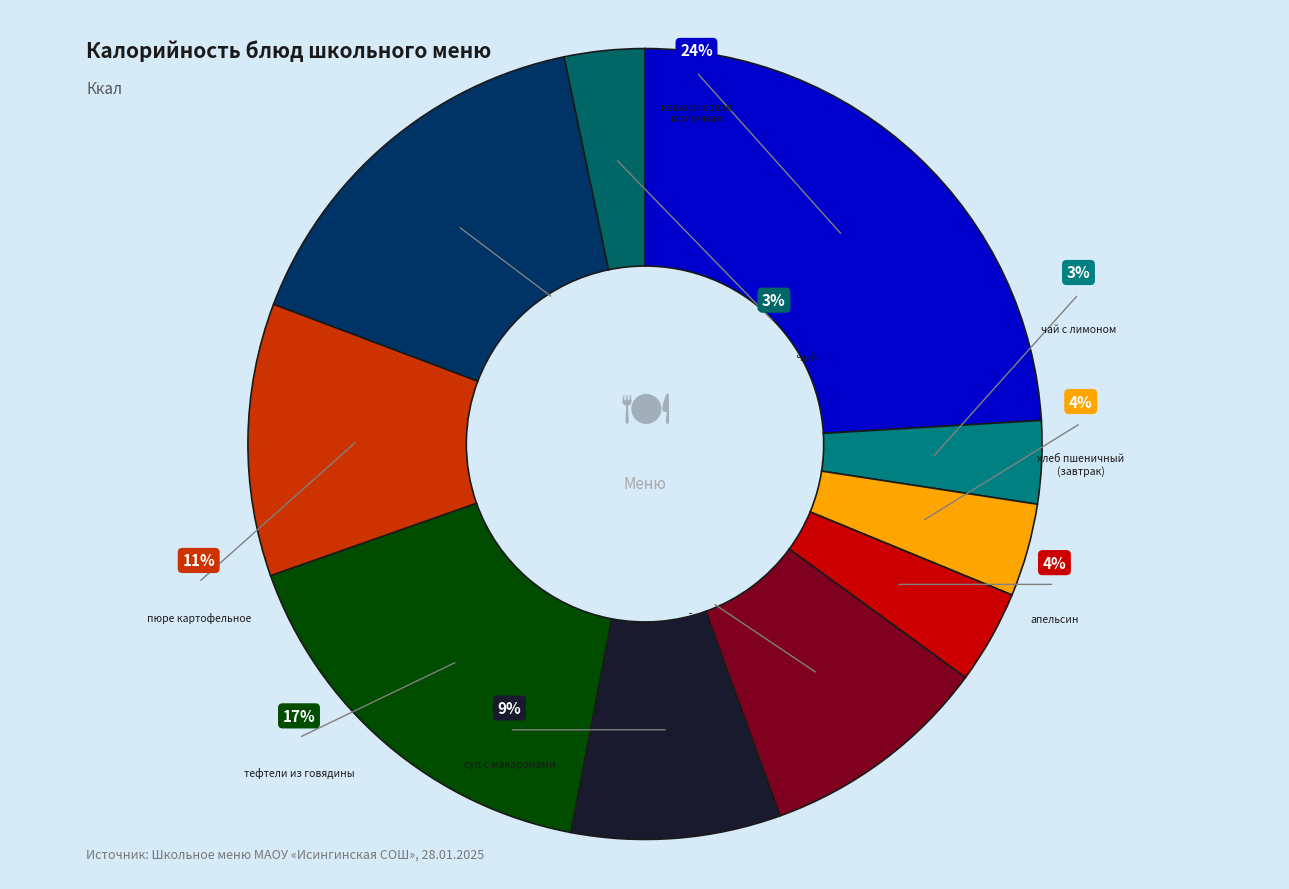

Count the number of slices in the pie.

10